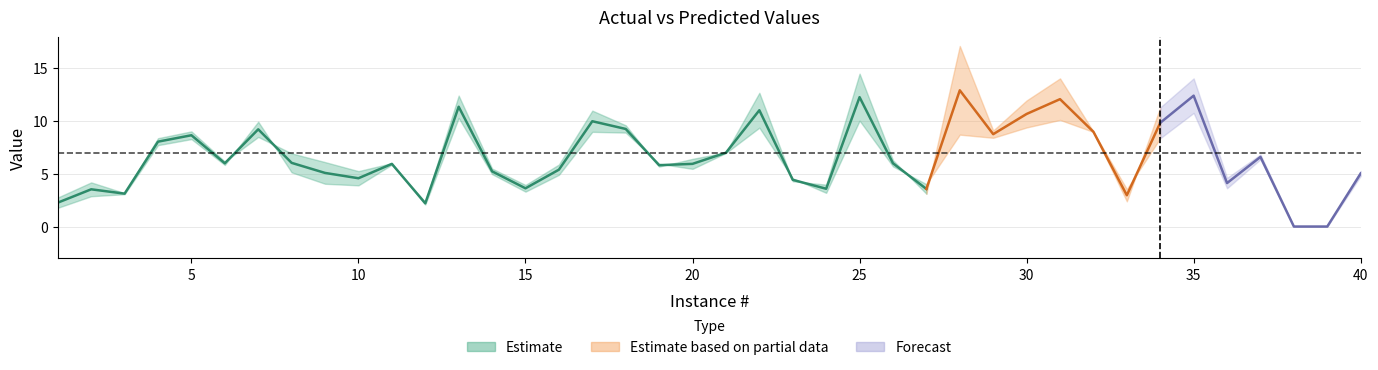

Does the chart have visible grid lines?

Yes